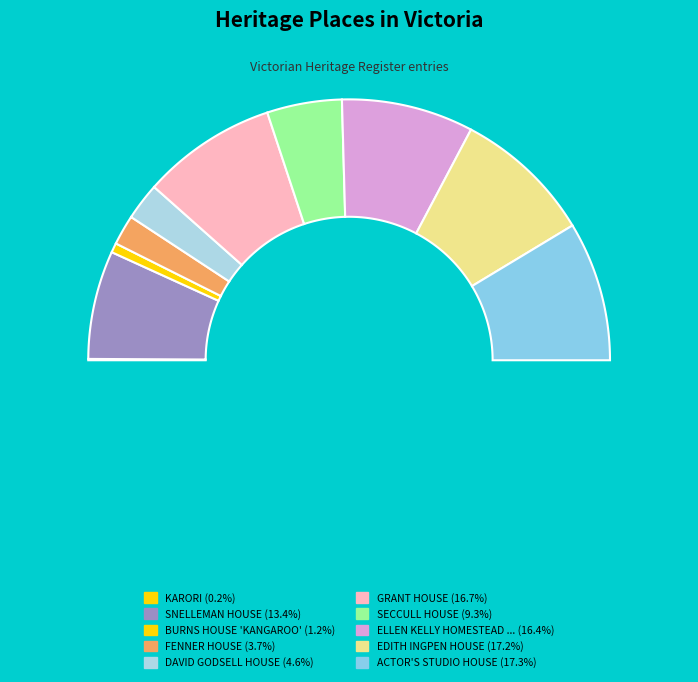

How many segments does this pie chart have?

10